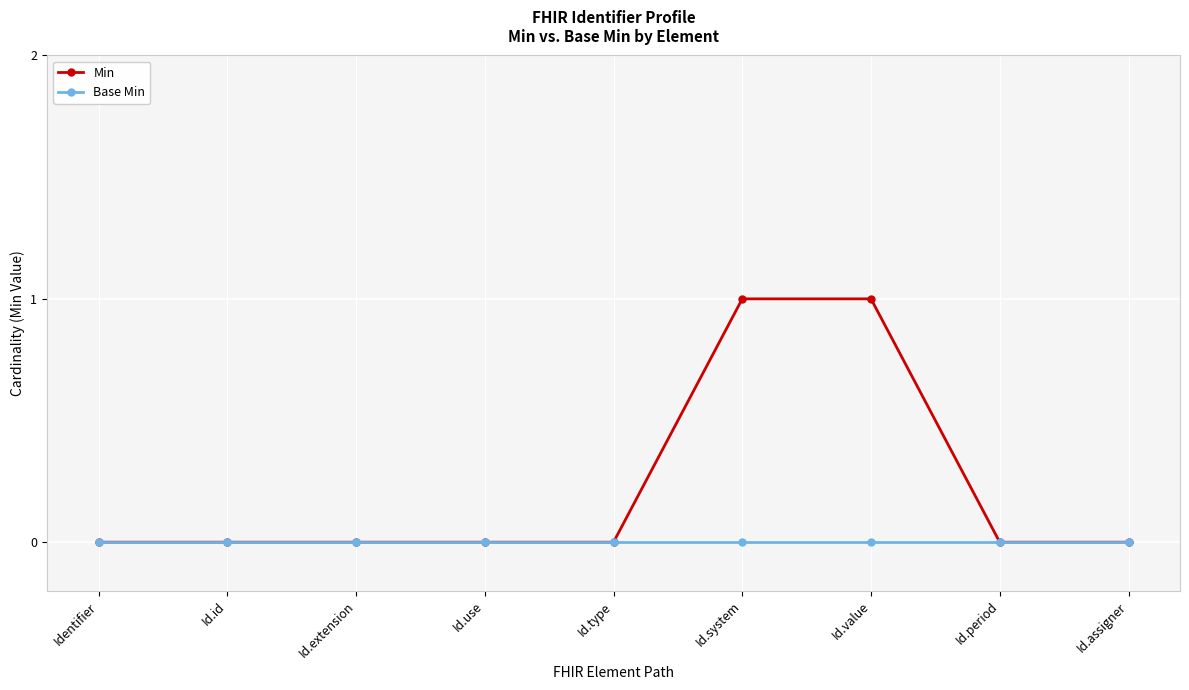

Reading right to left, what are all the values shown in this chart?

Min: 0	0	1	1	0	0	0	0	0
Base Min: 0	0	0	0	0	0	0	0	0